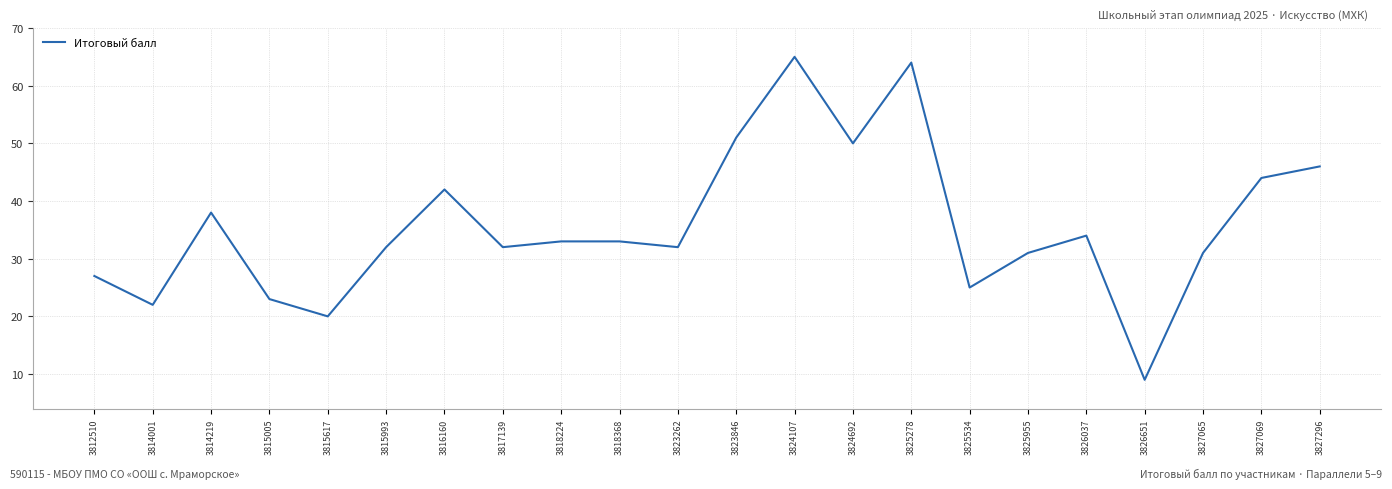

What is the difference between the values at 3823262 and 3825534?

7